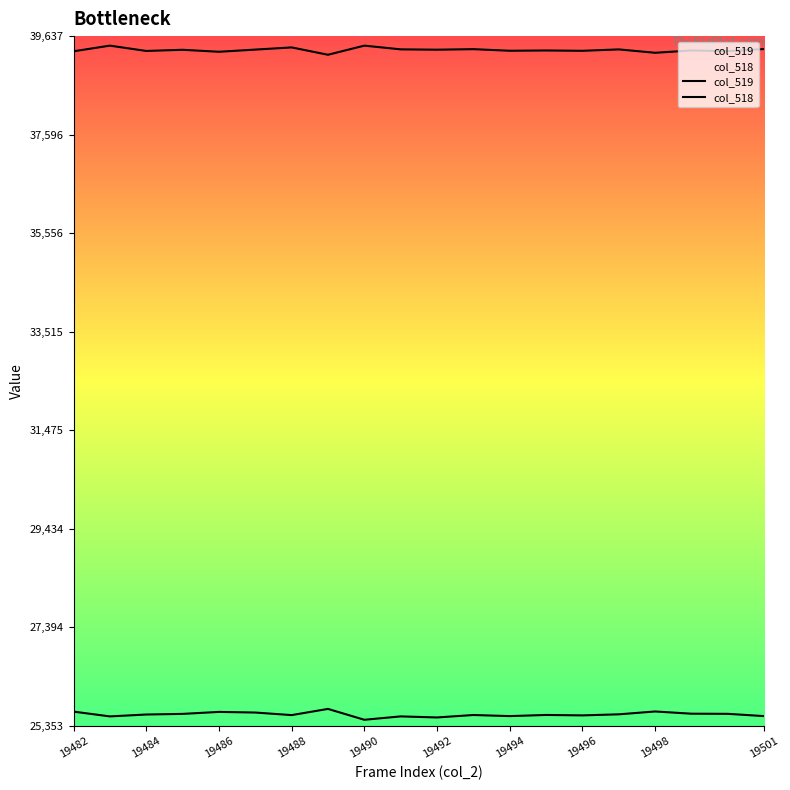

True or false: col_518 and col_519 intersect in this chart.

False